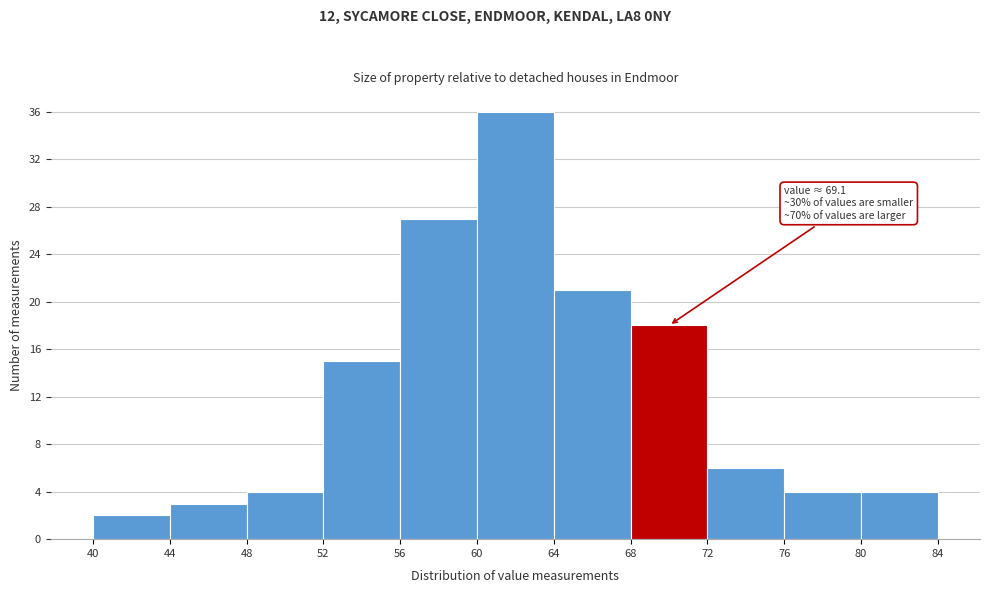

Over which range of the x-axis is the bar tallest?

60 to 64